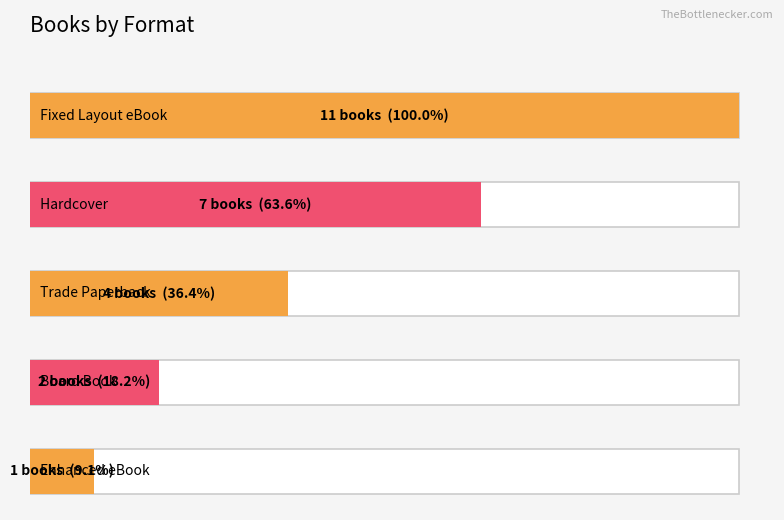

How many data points are less than 4?

2